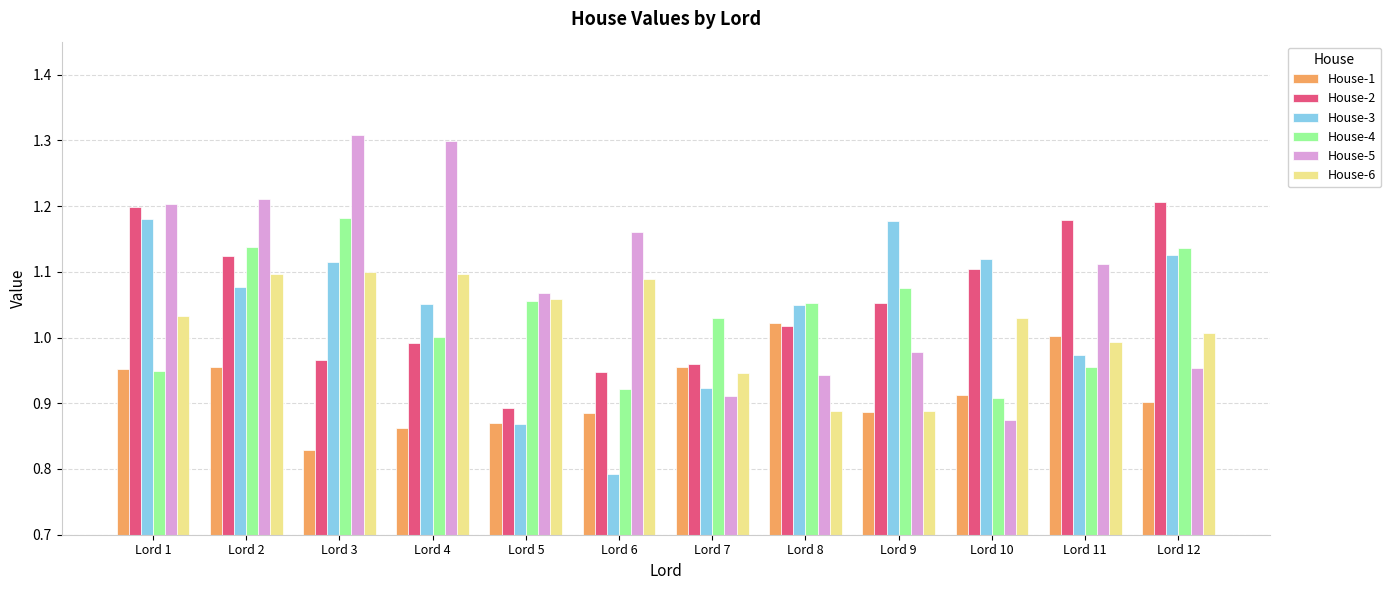

Which category has the lowest value across all series?

Lord 6